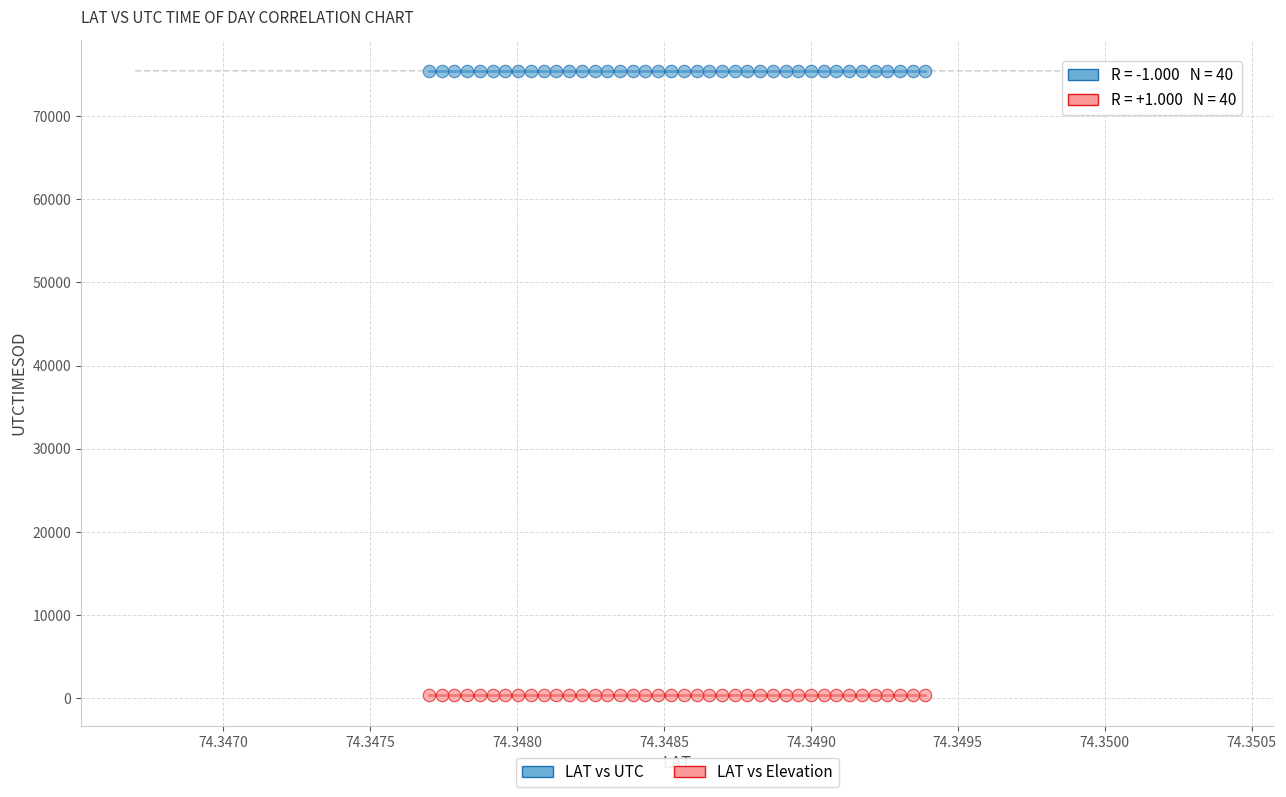

Which series reaches the minimum Y coordinate?

LAT vs Elevation